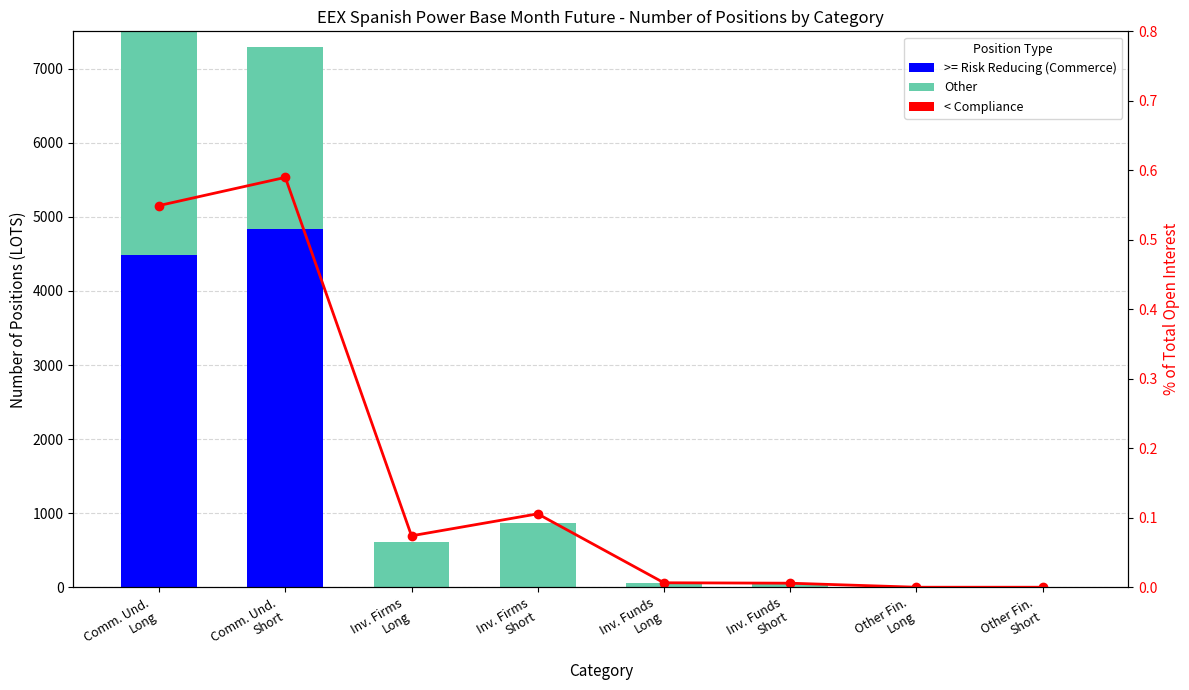

What is the value of the >= Risk Reducing (Commerce) bar at the 1st from the left?

4483.0